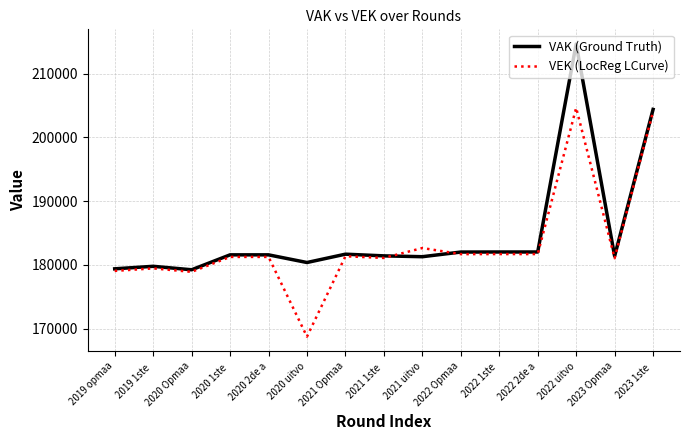

What is the maximum value shown in the chart?

214642